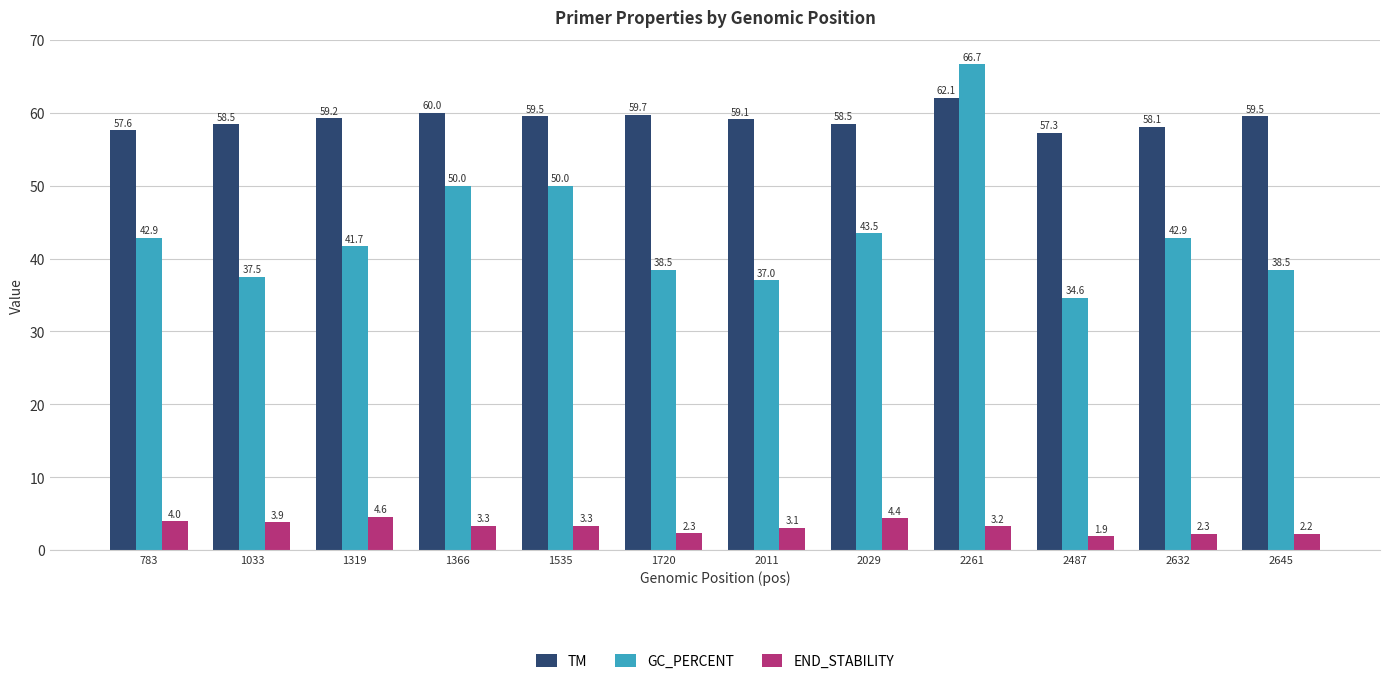

Reading right to left, transcribe all the data shown in this chart.

TM: 59.5	58.1	57.3	62.1	58.5	59.1	59.7	59.5	60.0	59.2	58.5	57.6
GC_PERCENT: 38.5	42.9	34.6	66.7	43.5	37.0	38.5	50.0	50.0	41.7	37.5	42.9
END_STABILITY: 2.2	2.3	1.9	3.2	4.4	3.1	2.3	3.3	3.3	4.6	3.9	4.0